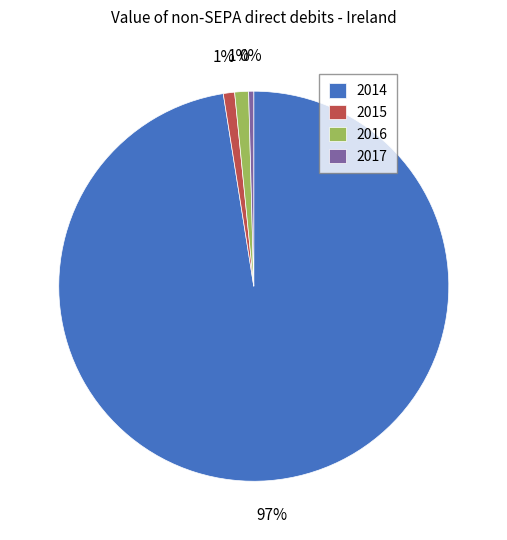

Which has a higher value, 2014 or 2015?

2014